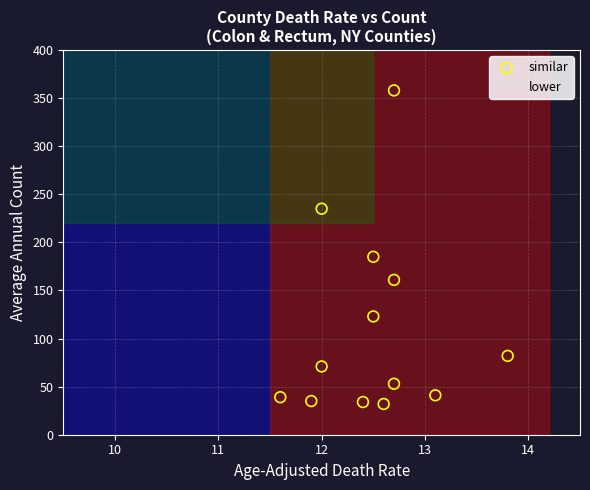

Which series has the largest Y range (max minus min)?

similar